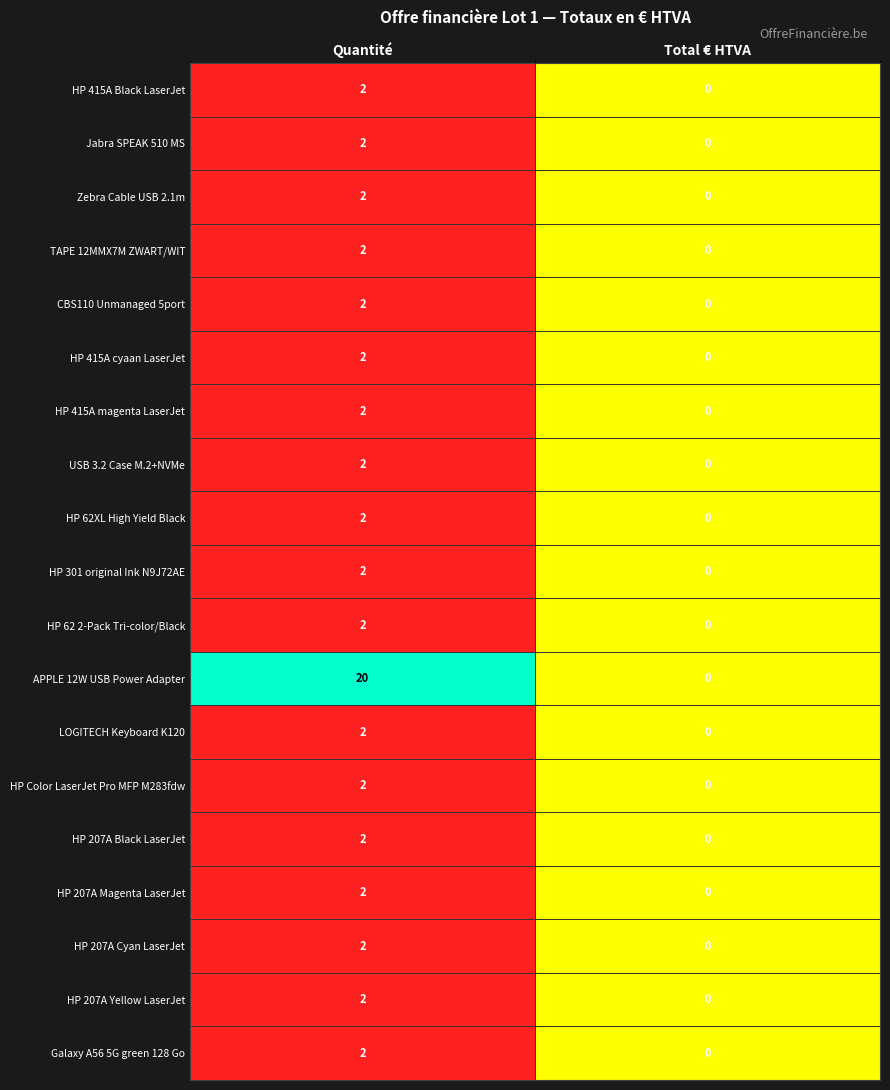

Which series has the largest range (max minus min)?

APPLE 12W USB Power Adapter